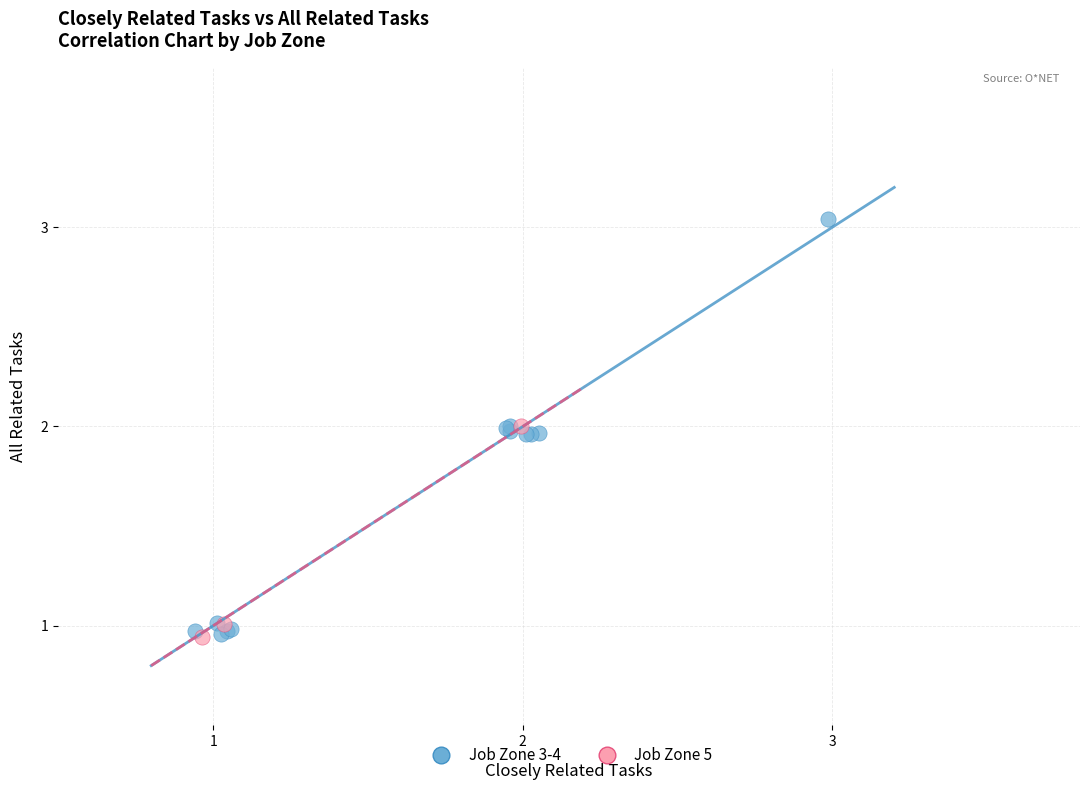

Which series has the largest Y range (max minus min)?

Job Zone 3-4